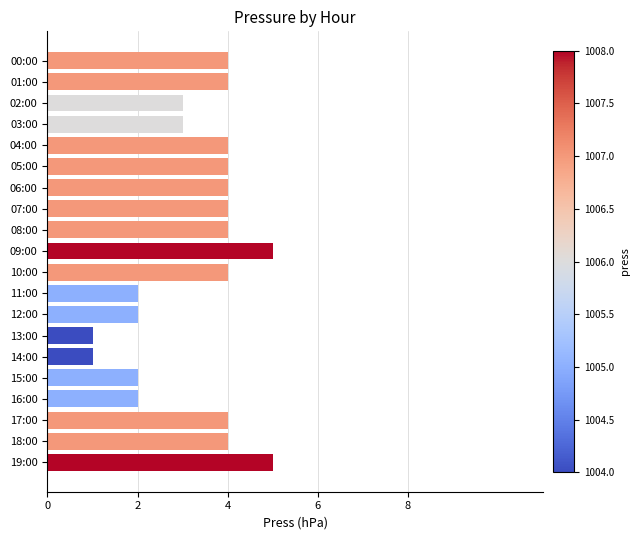

Are the bars horizontal?

Yes